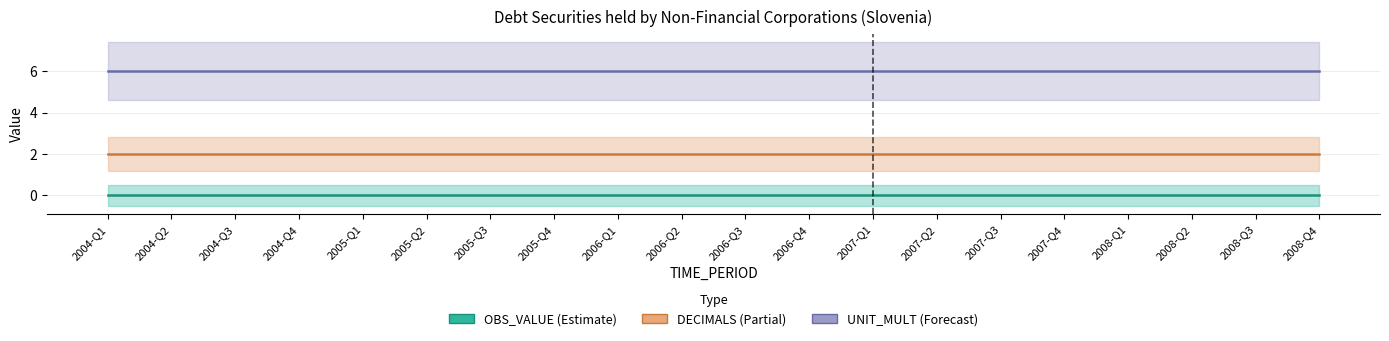

True or false: OBS_VALUE and DECIMALS intersect in this chart.

False